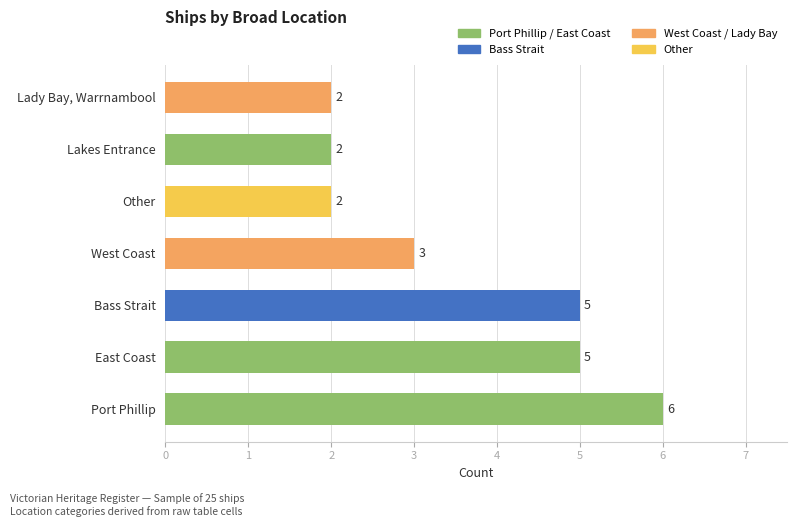

How many categories are shown in the chart?

7